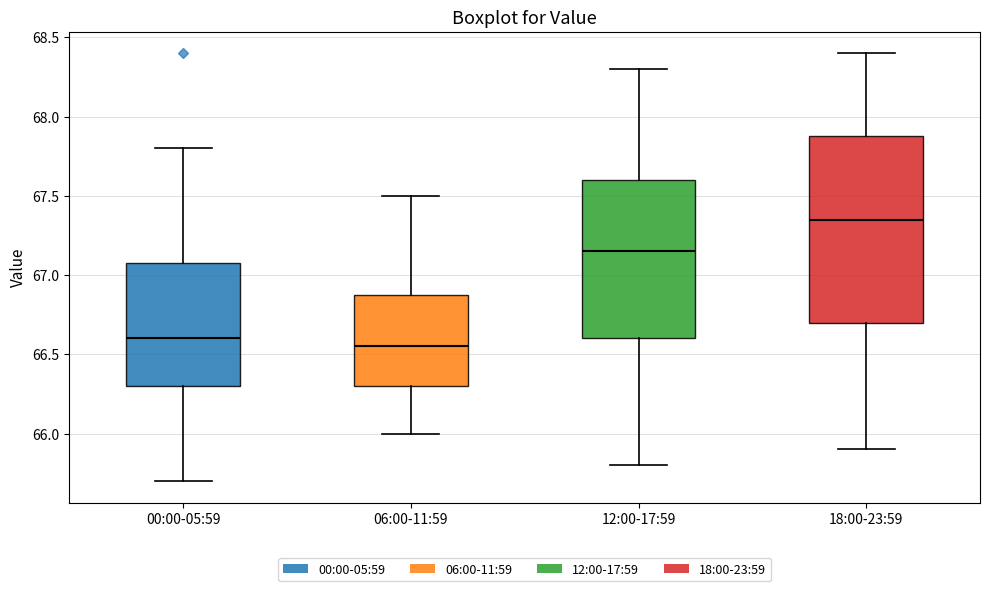

Which box is the tallest, from its lower edge to its upper edge?

18:00-23:59